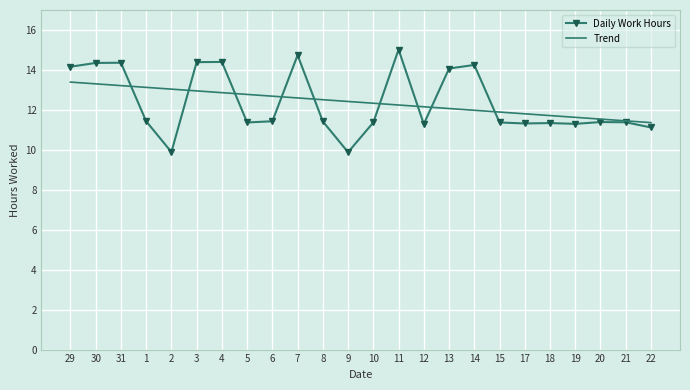

What is the spread (max minus min) of values at 30?

1.0